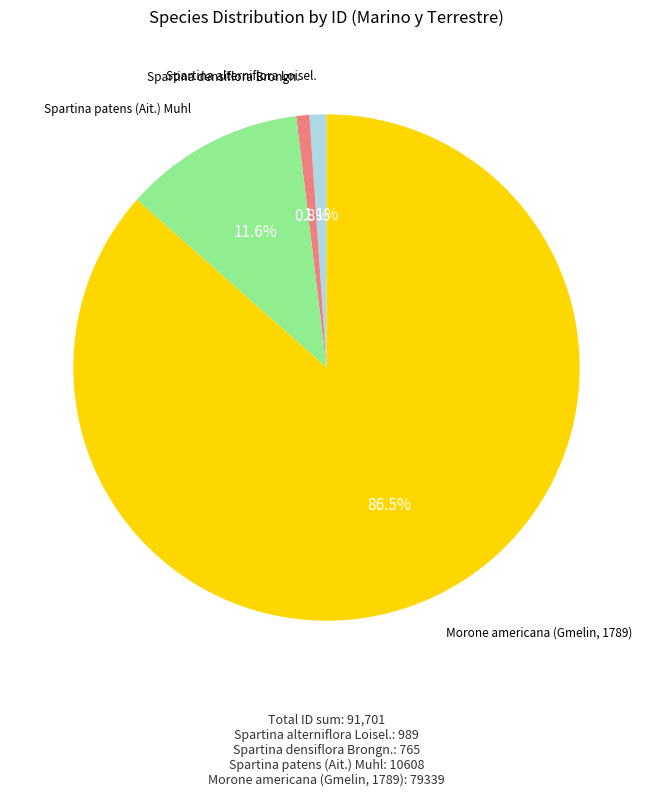

True or false: Spartina patens (Ait.) Muhl accounts for 1% of the total.

False